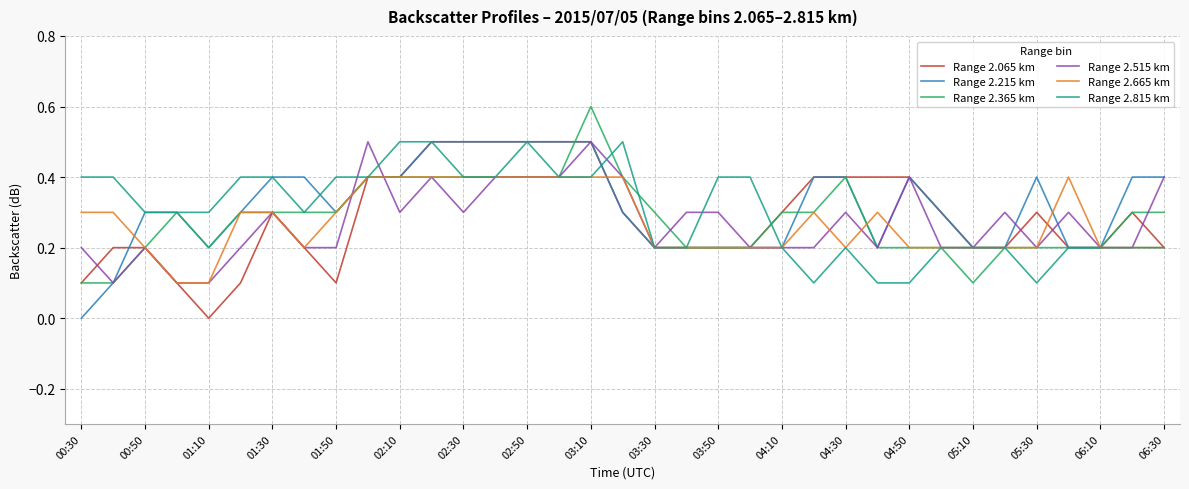

What is the maximum value shown in the chart?

0.6